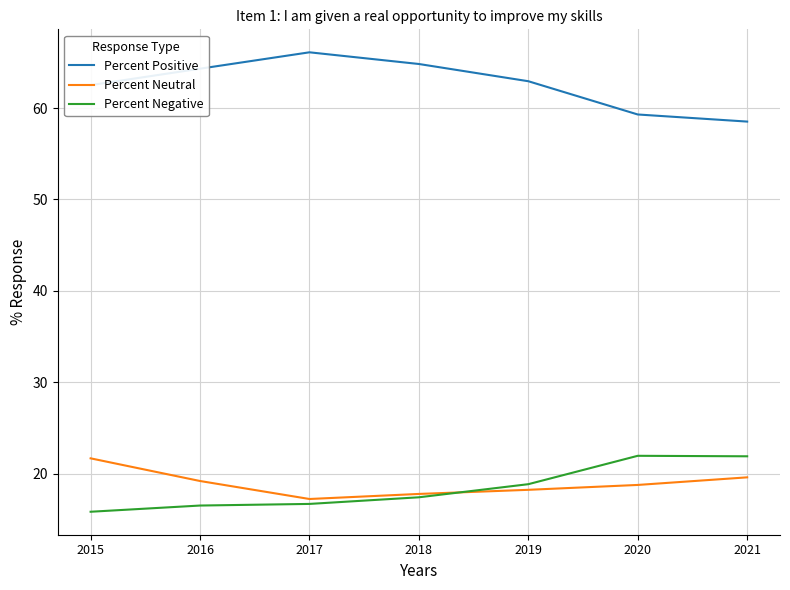

True or false: Percent Neutral and Percent Positive cross at least once.

False